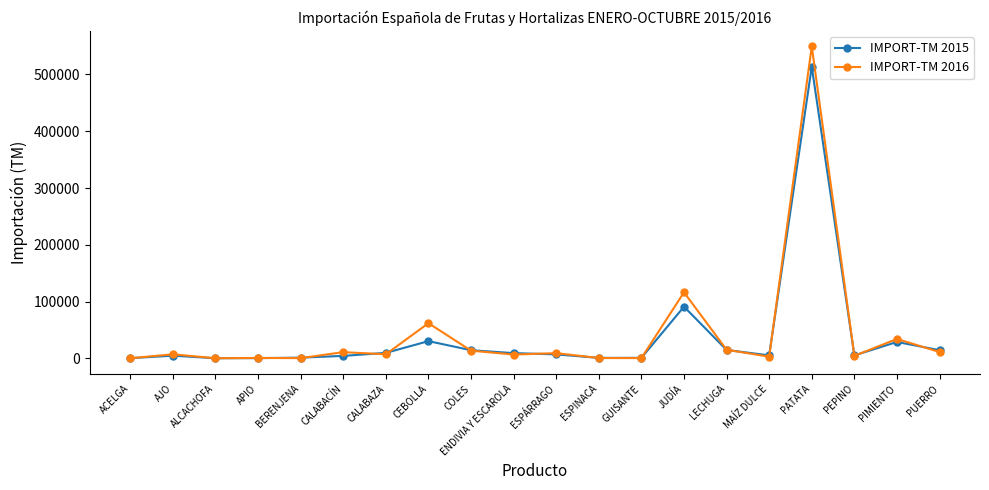

In IMPORT-TM 2015, how many points are higher than both neighbors (excluding endpoints)?

5